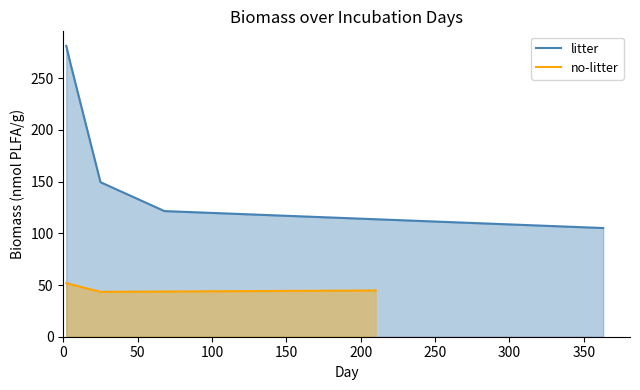

What is the minimum value for litter?

105.1